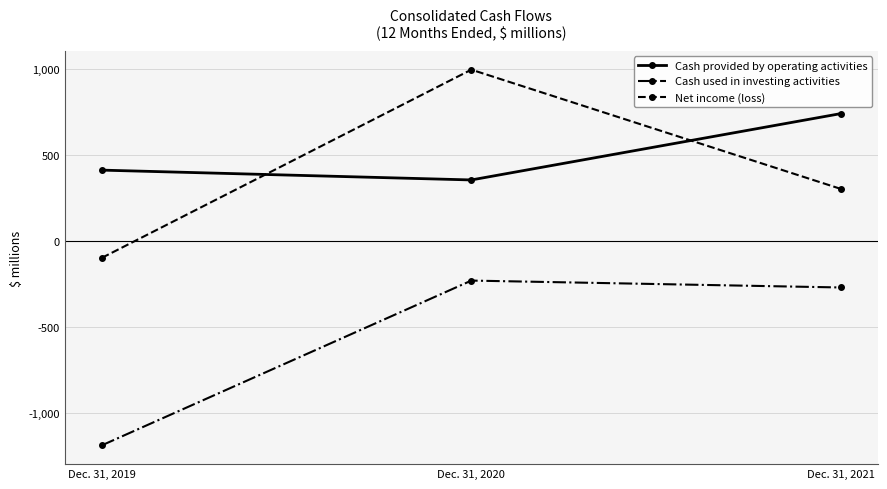

How many categories are shown in the chart?

3